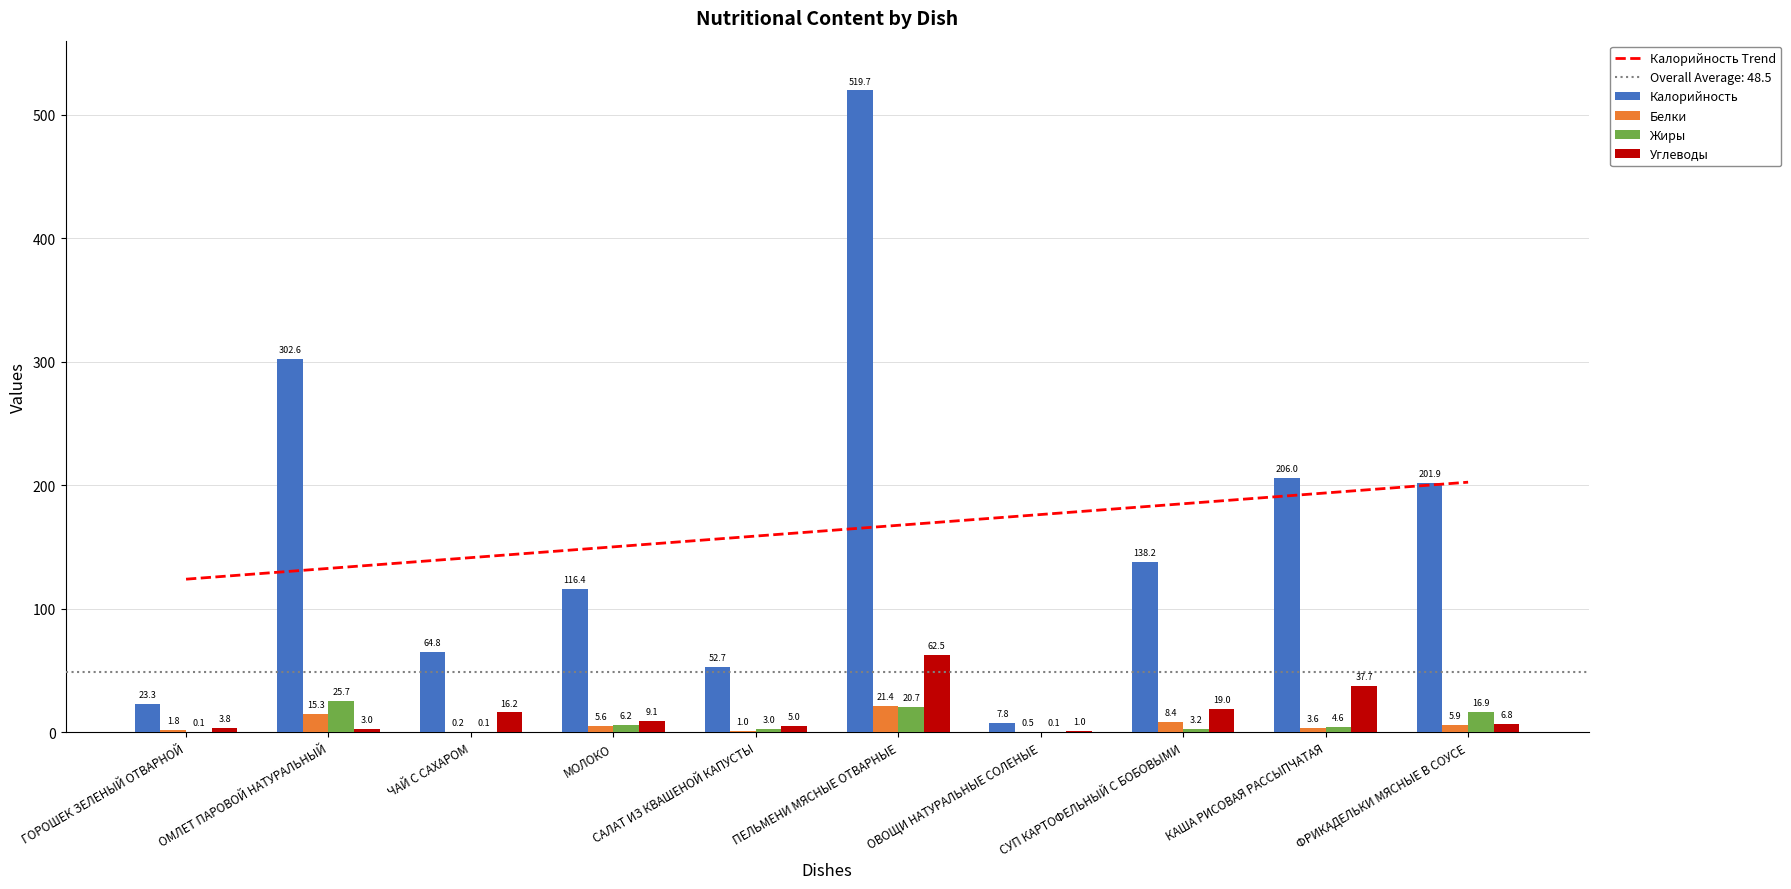

At which label is Жиры closest to 12?

ФРИКАДЕЛЬКИ МЯСНЫЕ В СОУСЕ